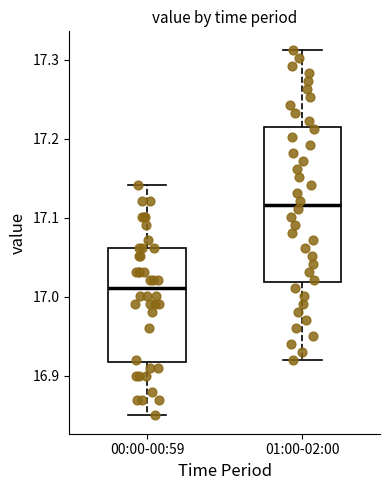

Comparing the boxes themselves (not the whiskers), which one is the tallest?

01:00-02:00